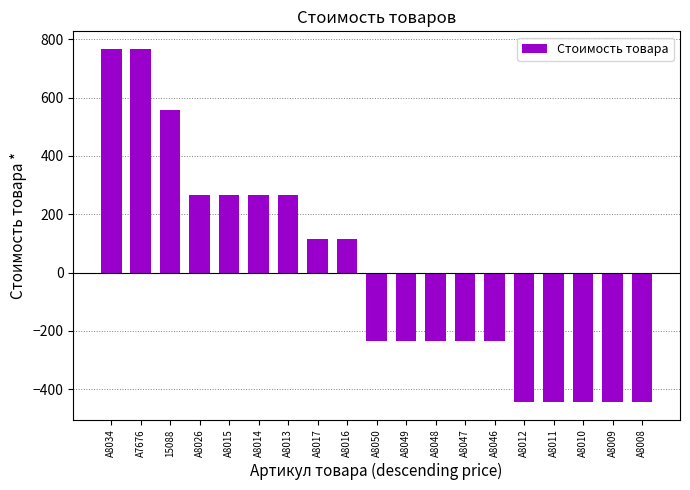

What is the minimum value shown in the chart?

-443.4